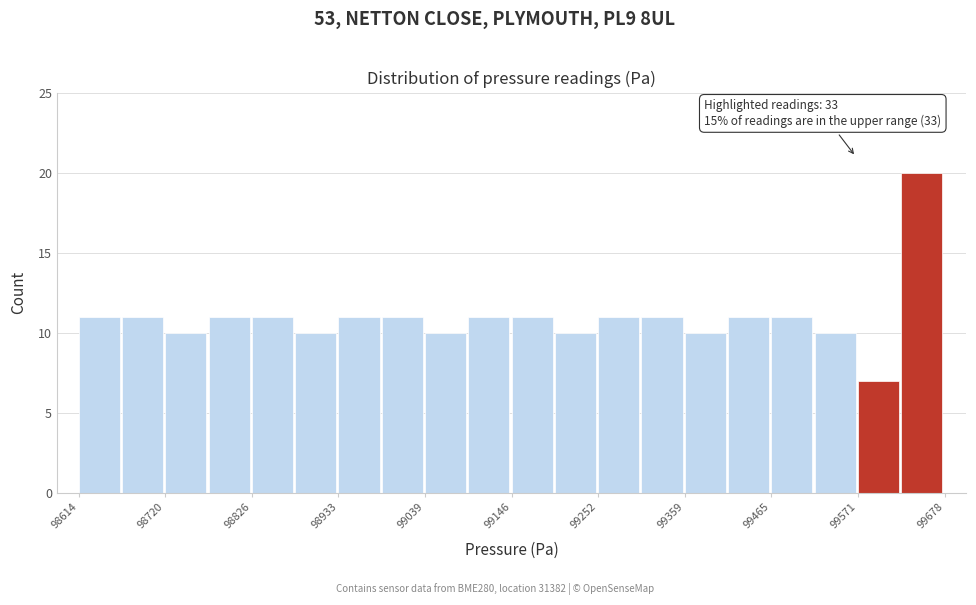

Read against the x-axis, roughly where is the centre of the tallest bar?

99640